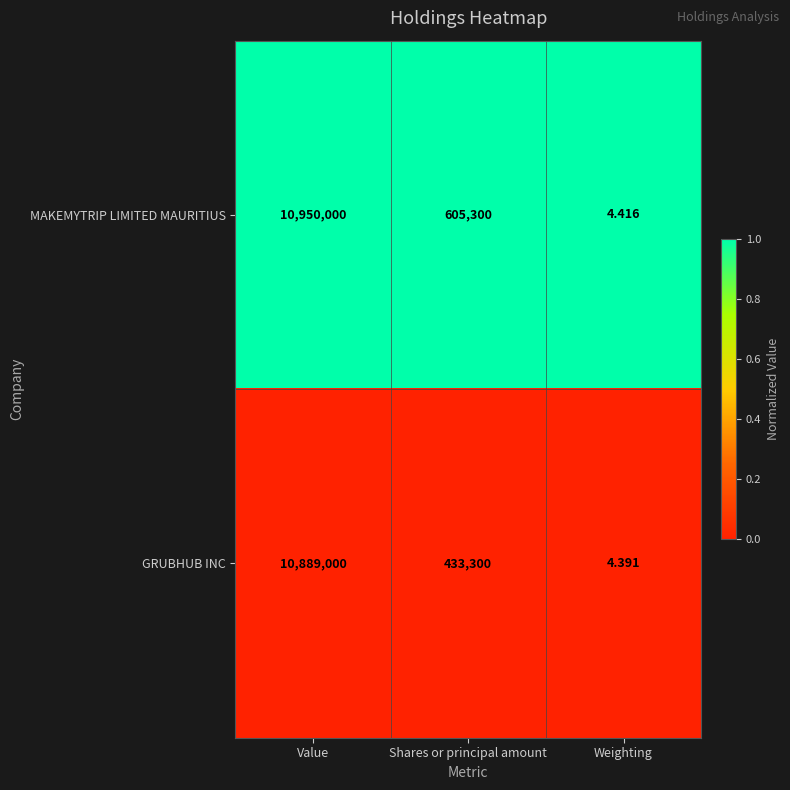

Which series has the largest total across all categories?

MAKEMYTRIP LIMITED MAURITIUS